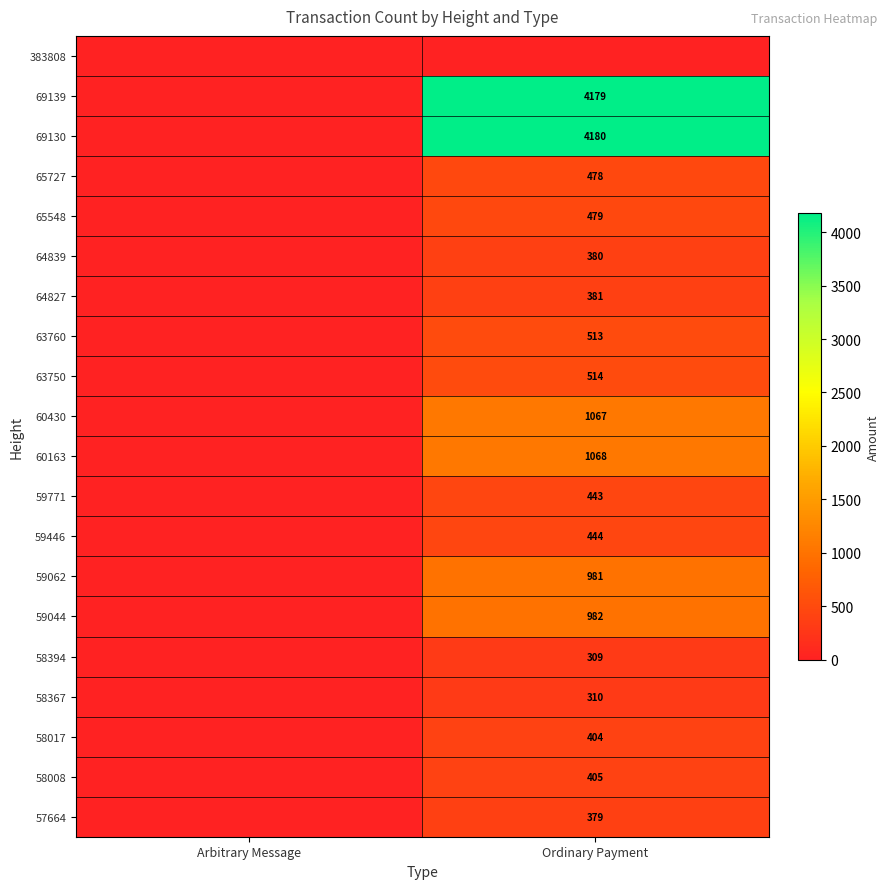

At which category is the sum across all series the highest?

Ordinary Payment